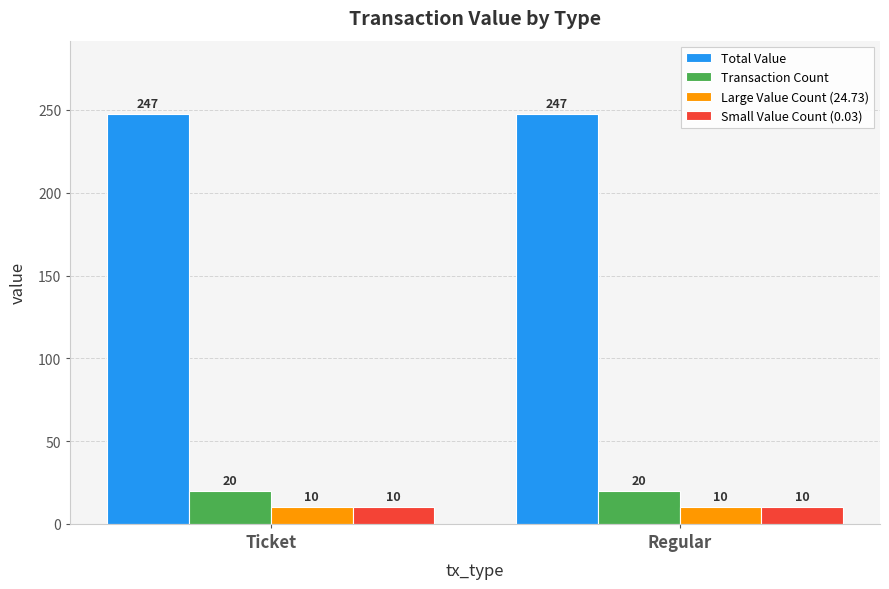

What is the spread (max minus min) of values at Regular?

237.3